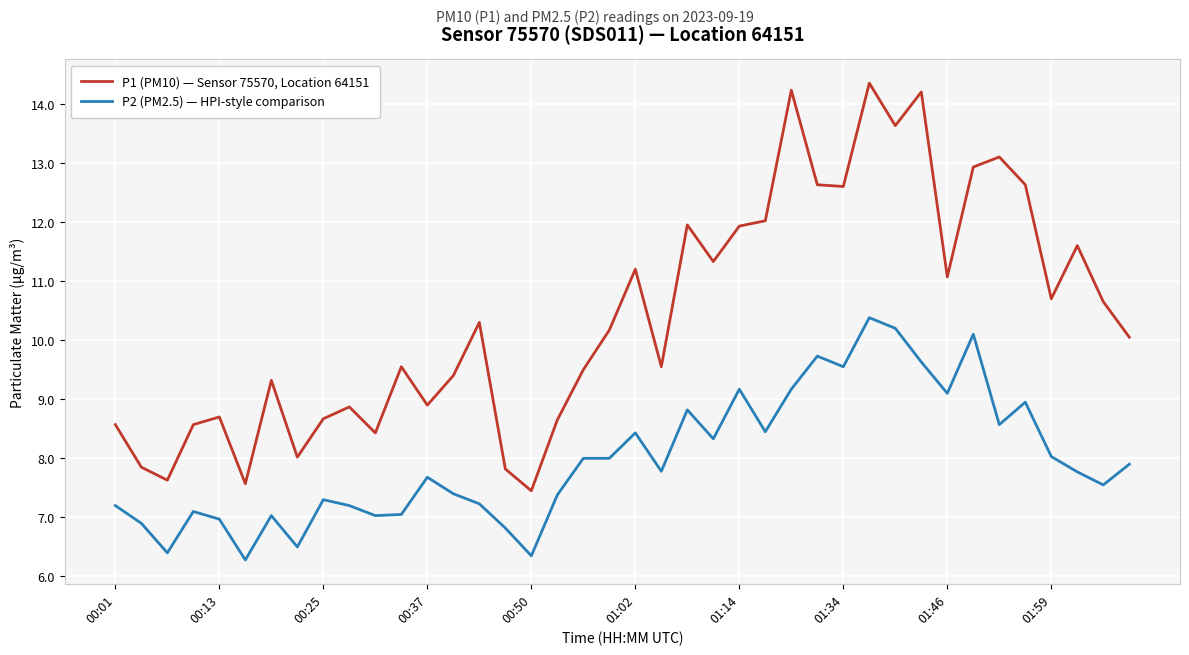

Which series has the largest total across all categories?

P1 (PM10) — Sensor 75570, Location 64151